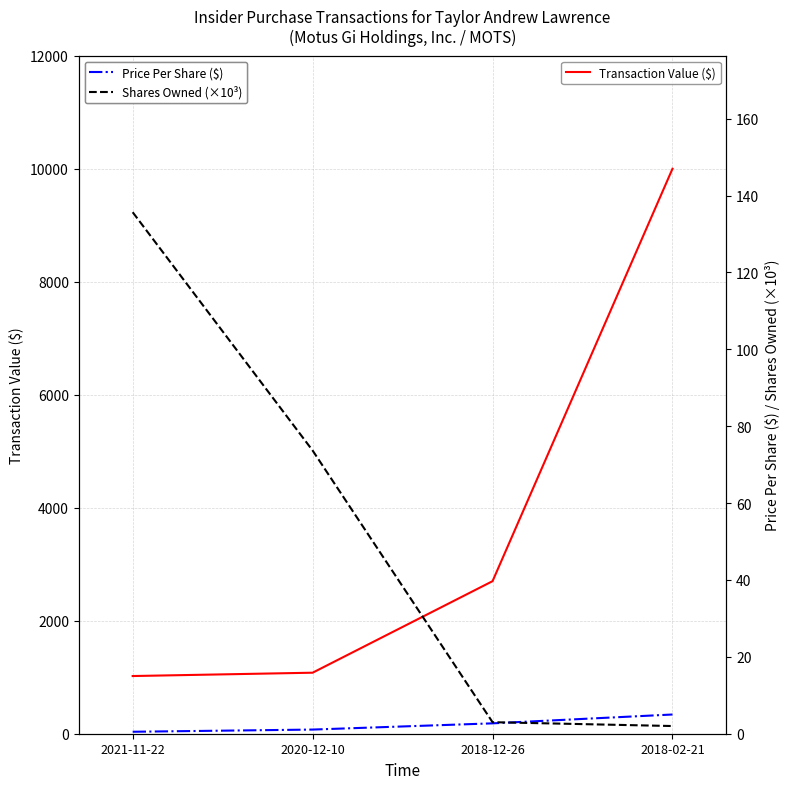

What is the maximum value shown in the chart?

10000.0